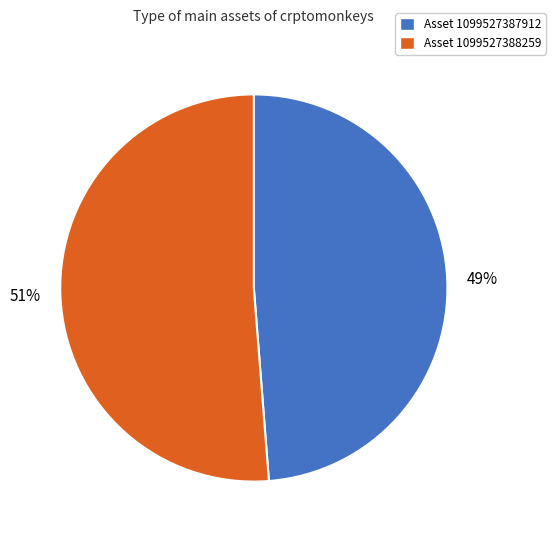

What percentage is the Asset 1099527388259 slice, to the nearest percent?

51%